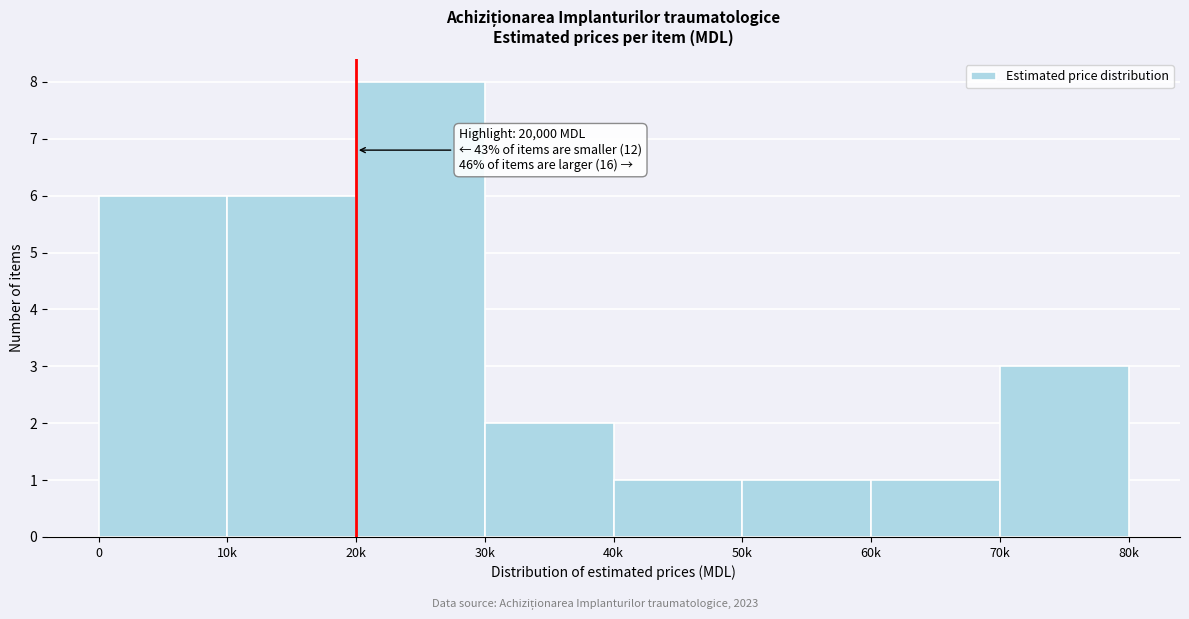

Reading left to right, extract all data points from this chart.

0=6	10k=6	20k=8	30k=2	40k=1	50k=1	60k=1	70k=3